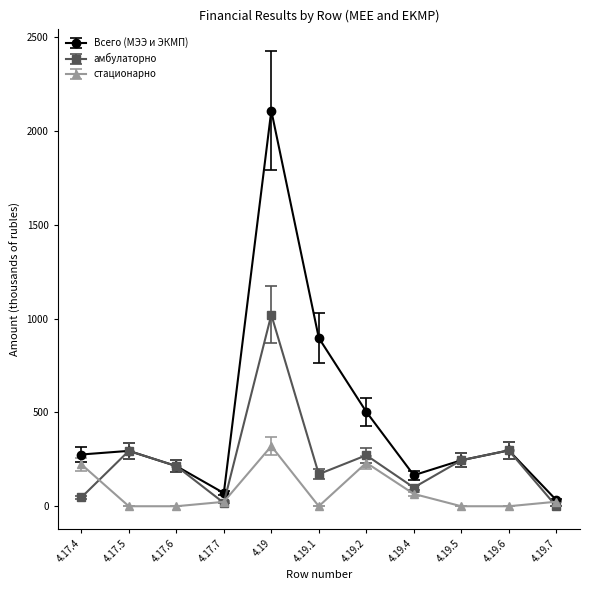

What is the total value across all series at 4.19.6?

595.3